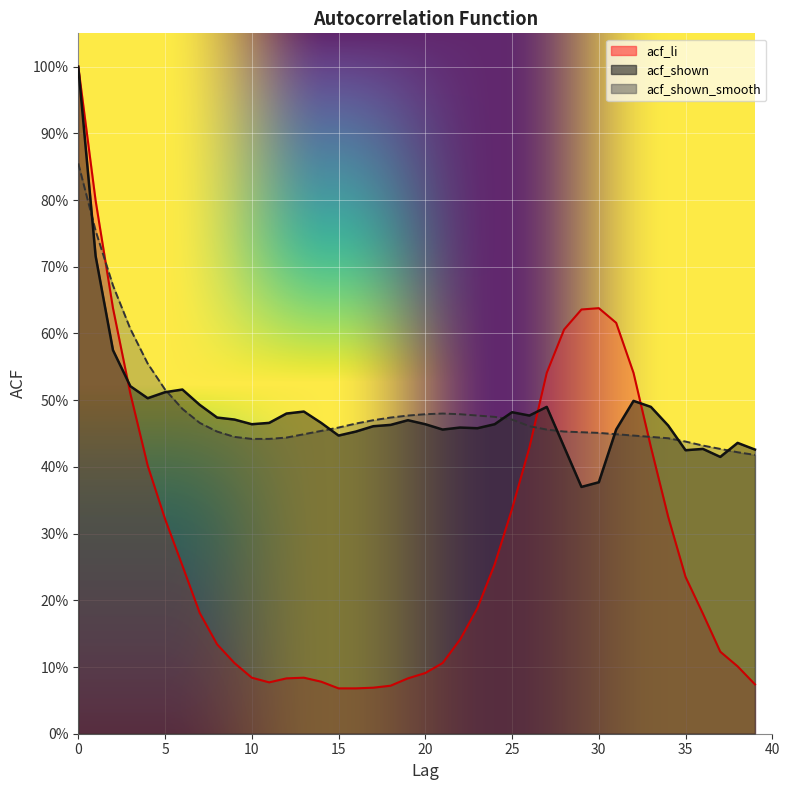

True or false: acf_li has a value of 0.1 at 39.

True